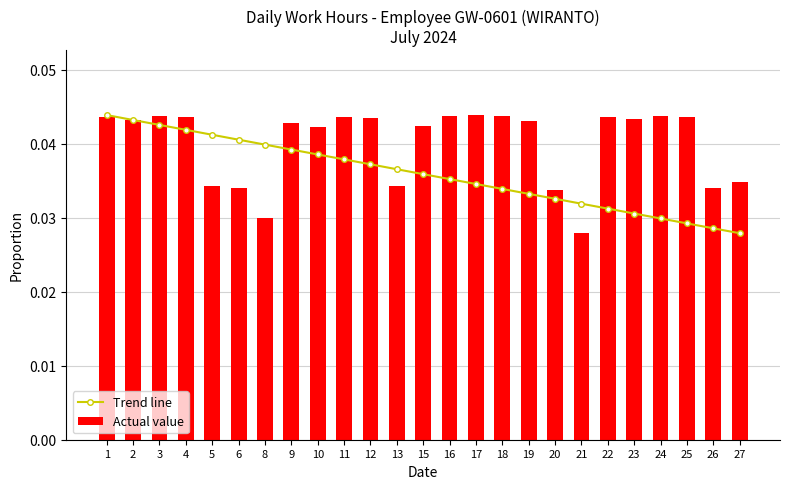

Rank the series at 20 from lowest to highest value.

Trend line, Actual value